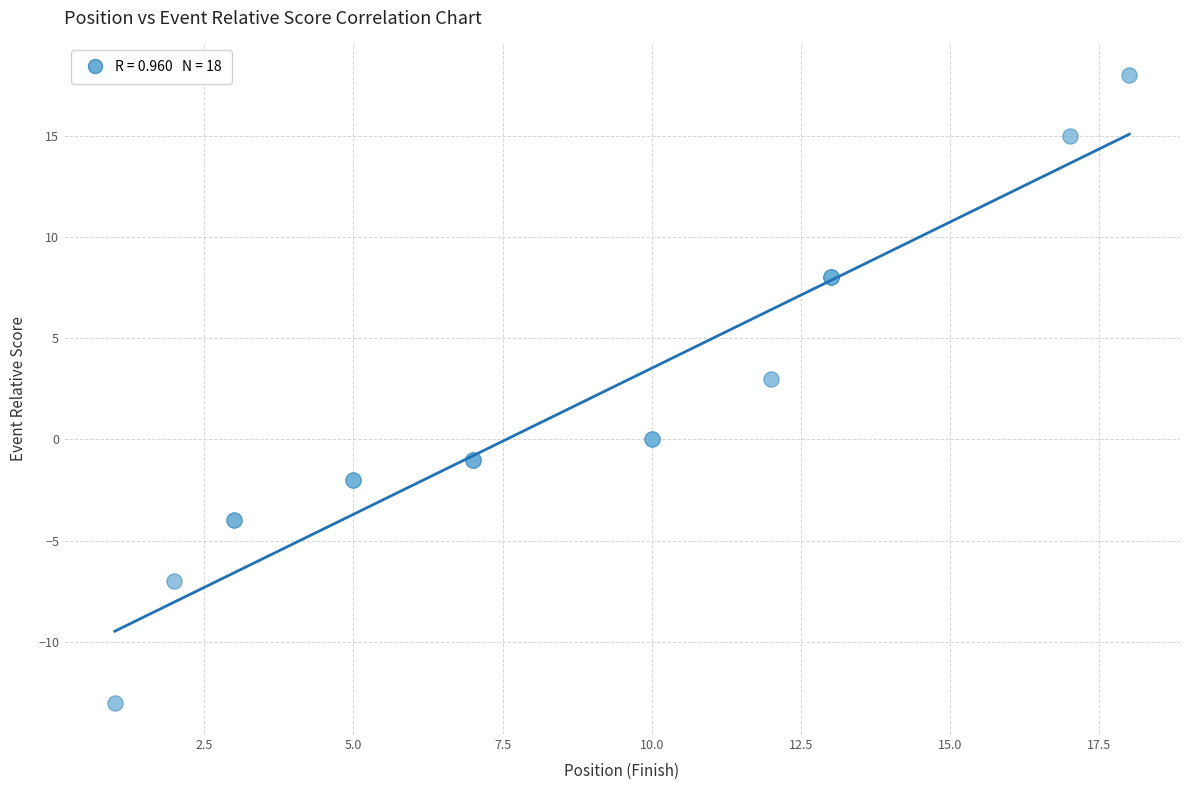

What Y value in the scatter plot is closest to 2?

3